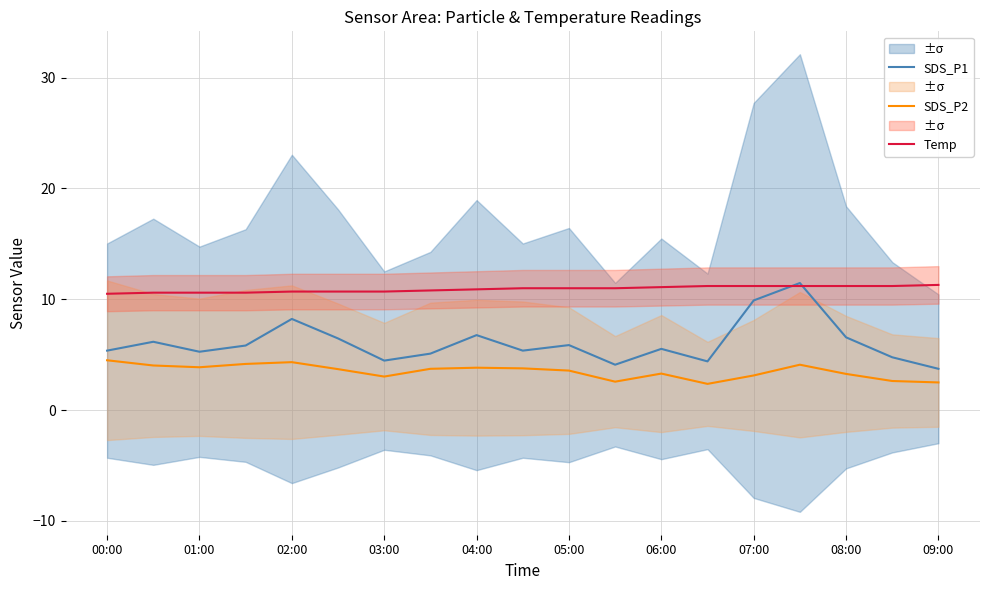

The SDS_P2 series shows 1.7 at 07:00. True or false?

False